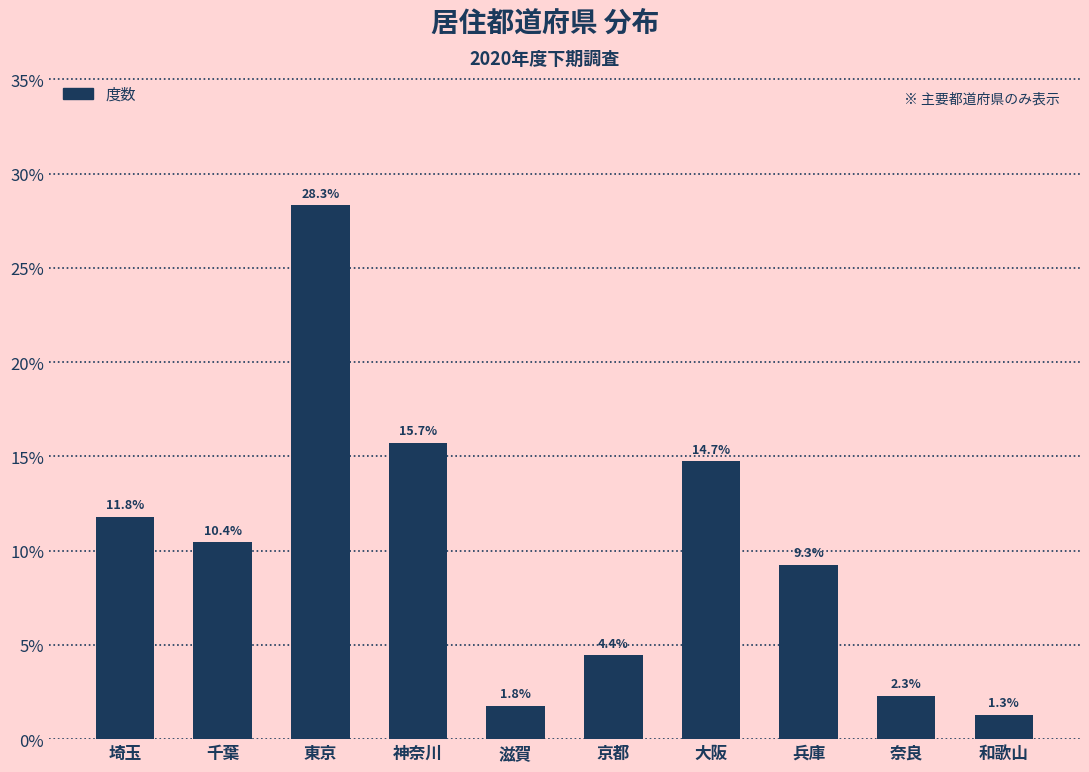

Reading left to right, extract all data points from this chart.

11.8	10.4	28.3	15.7	1.8	4.4	14.7	9.3	2.3	1.3